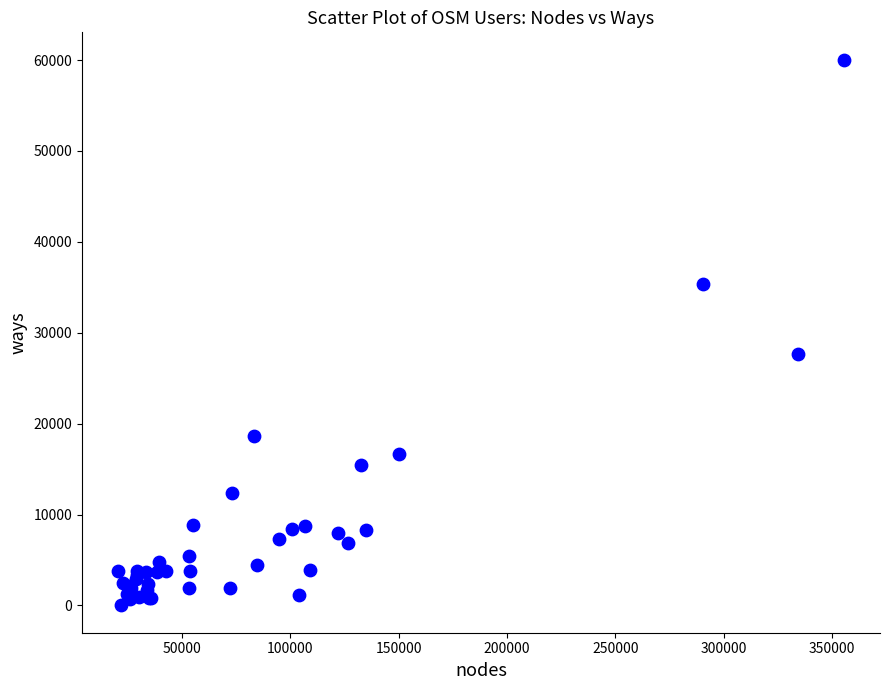

What Y value in the scatter plot is closest to 30024?

27665